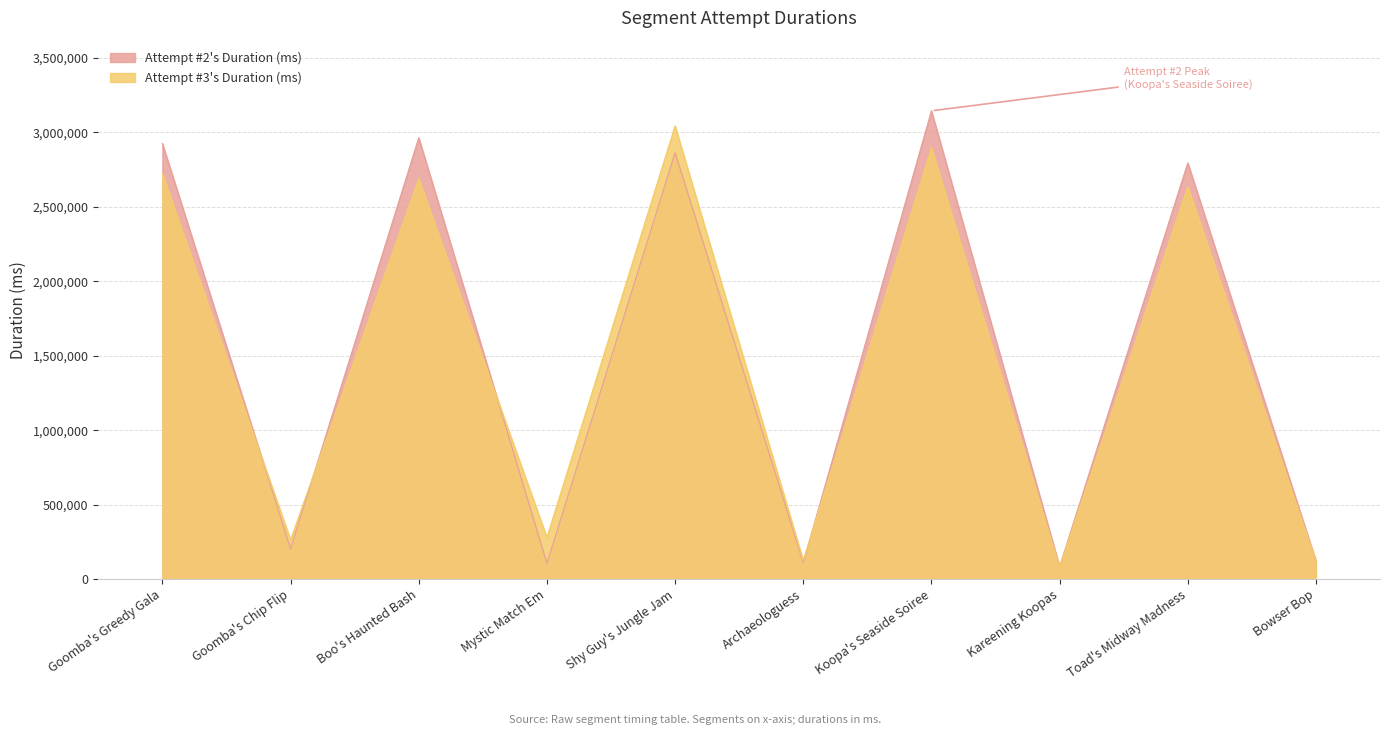

Rank the series at Toad's Midway Madness from lowest to highest value.

Attempt #3's Duration (ms), Attempt #2's Duration (ms)